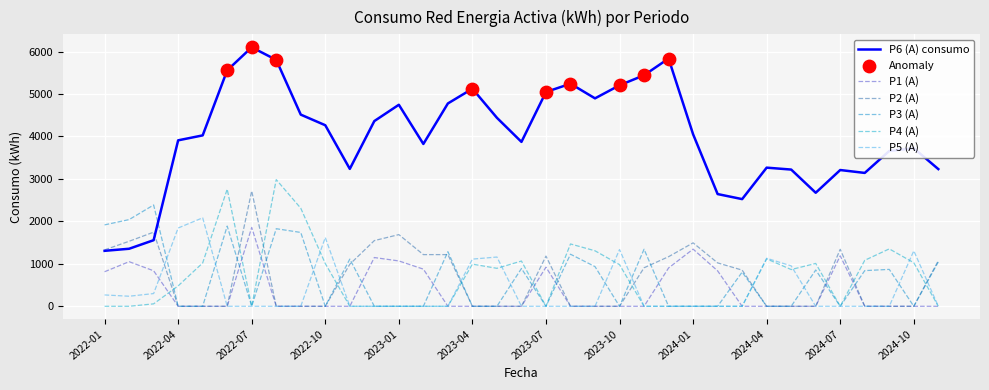

At which category is the sum across all series the highest?

2022-07